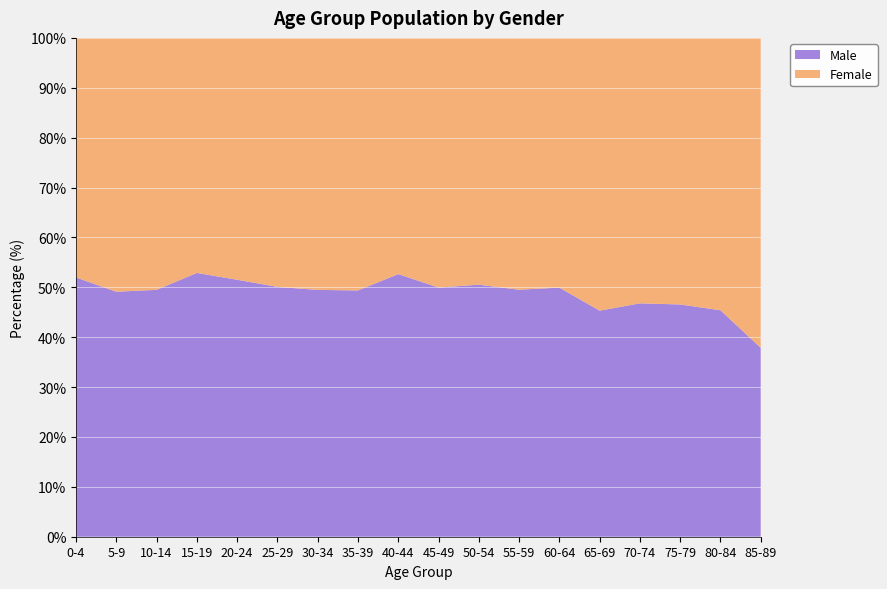

Reading left to right, list all the values displayed in this chart.

Male: 0-4=277	5-9=277	10-14=295	15-19=349	20-24=289	25-29=299	30-34=334	35-39=392	40-44=448	45-49=503	50-54=483	55-59=362	60-64=383	65-69=392	70-74=538	75-79=372	80-84=301	85-89=139
Female: 0-4=256	5-9=287	10-14=301	15-19=311	20-24=272	25-29=298	30-34=341	35-39=402	40-44=403	45-49=504	50-54=473	55-59=369	60-64=384	65-69=473	70-74=612	75-79=427	80-84=362	85-89=228
Total: 0-4=533	5-9=564	10-14=596	15-19=660	20-24=561	25-29=597	30-34=675	35-39=794	40-44=851	45-49=1007	50-54=956	55-59=731	60-64=767	65-69=865	70-74=1150	75-79=799	80-84=663	85-89=367